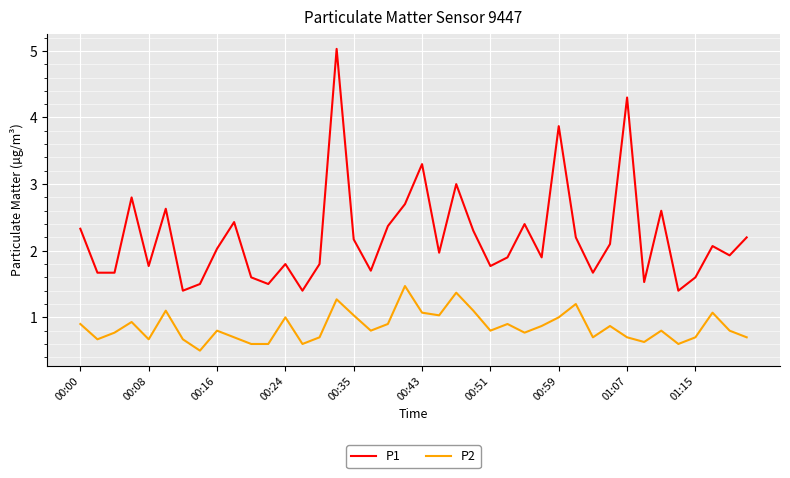

Rank the series by their average value, from highest to lowest.

P1, P2